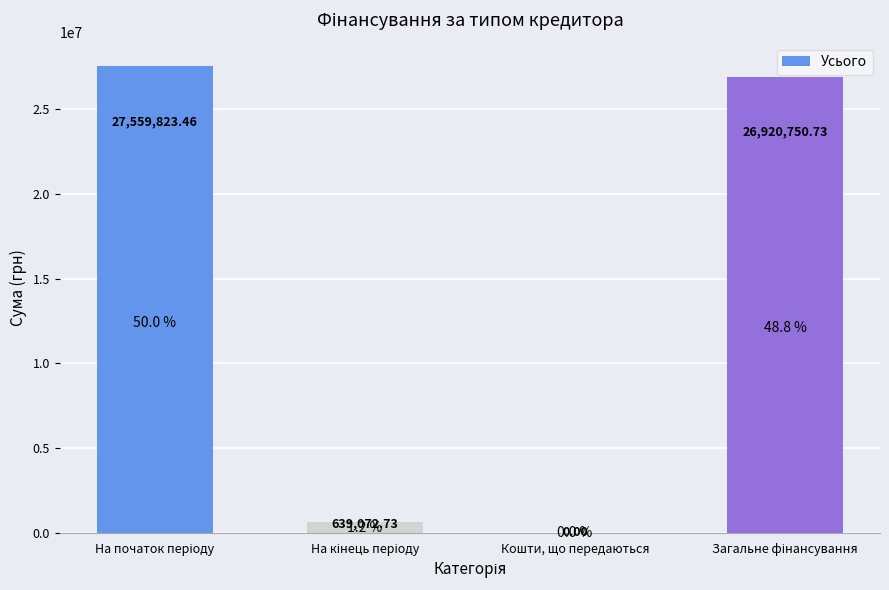

List the labels in order of value, smallest first.

Кошти, що передаються, На кінець періоду, Загальне фінансування, На початок періоду